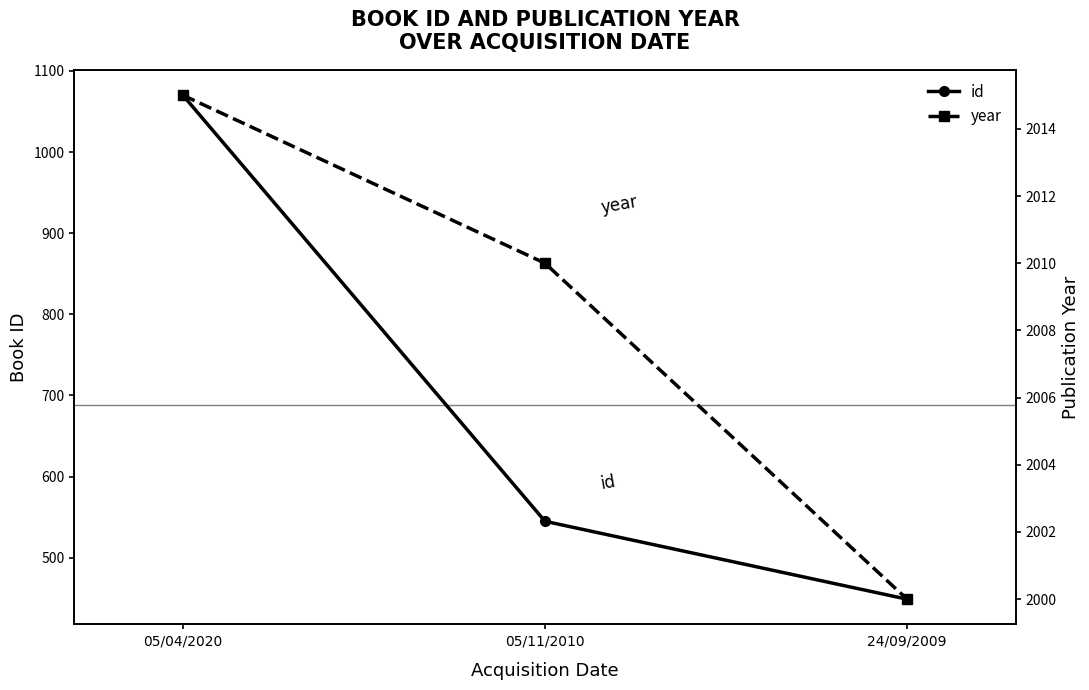

What is the total value across all series at 05/11/2010?

2555